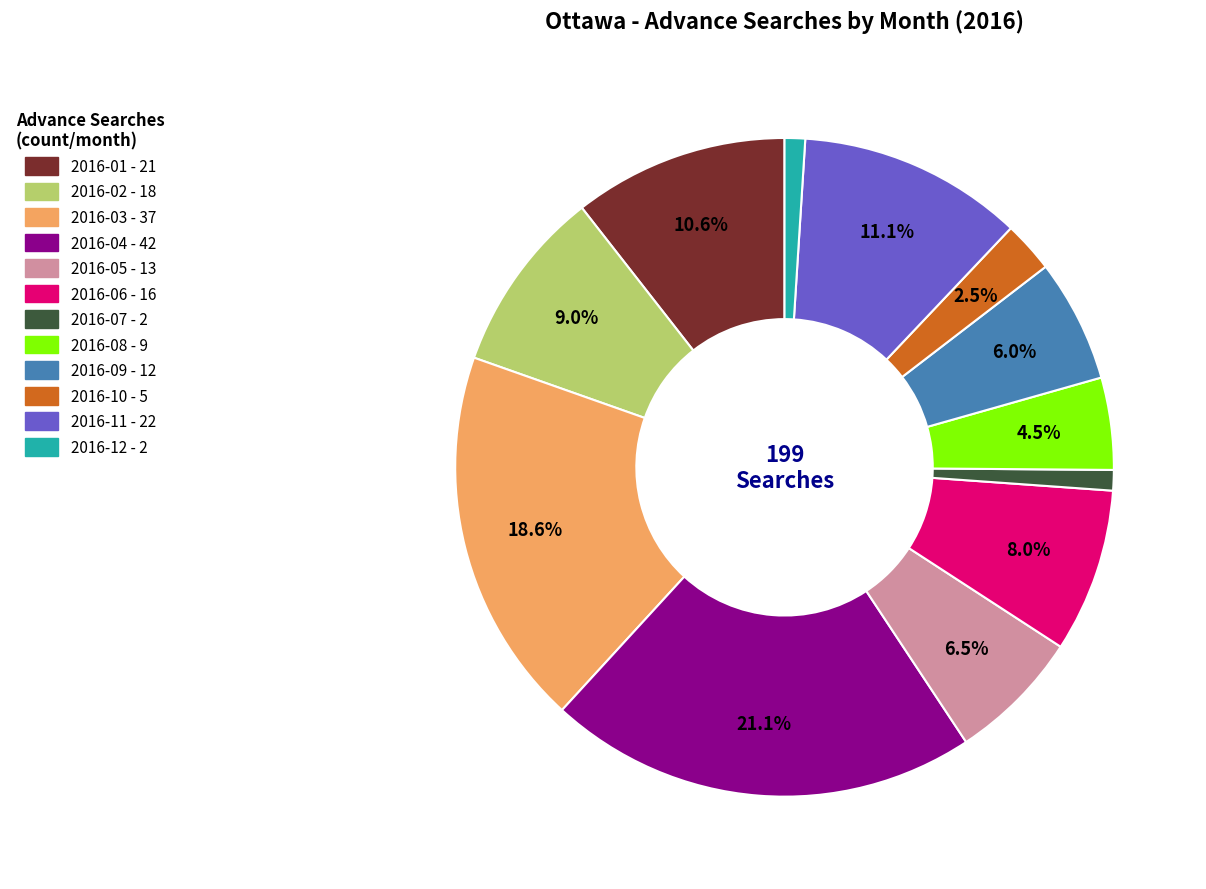

Is there any slice that represents more than half of the pie?

No